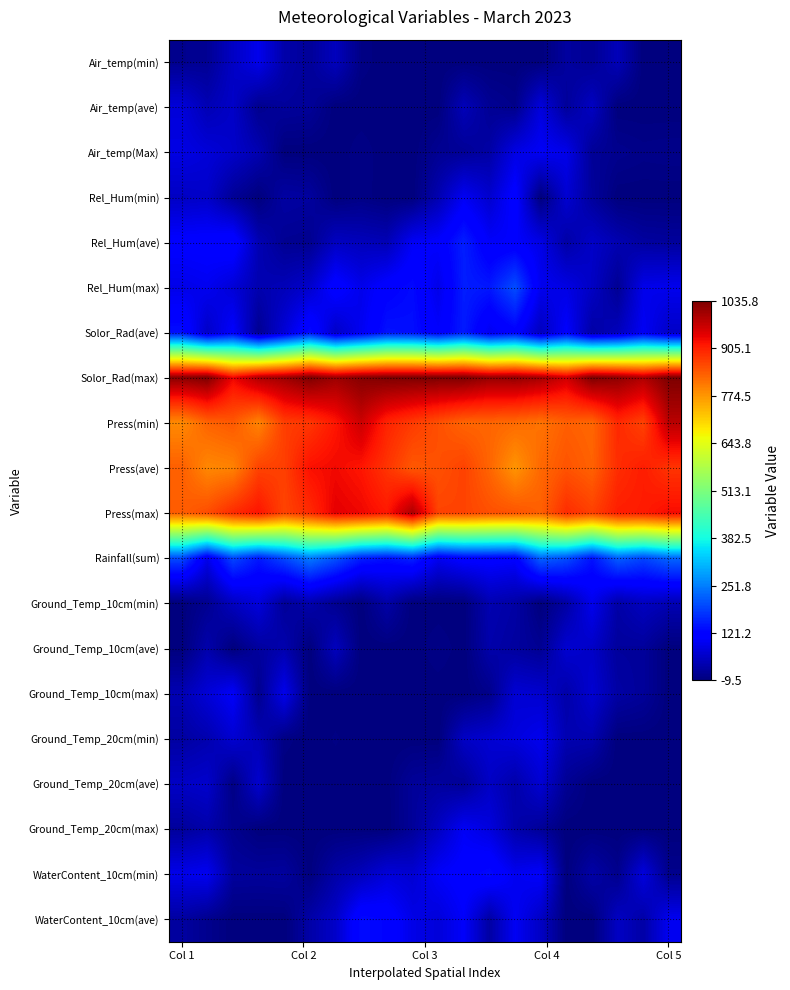

Which series has the largest total across all categories?

Solor_Rad(max)